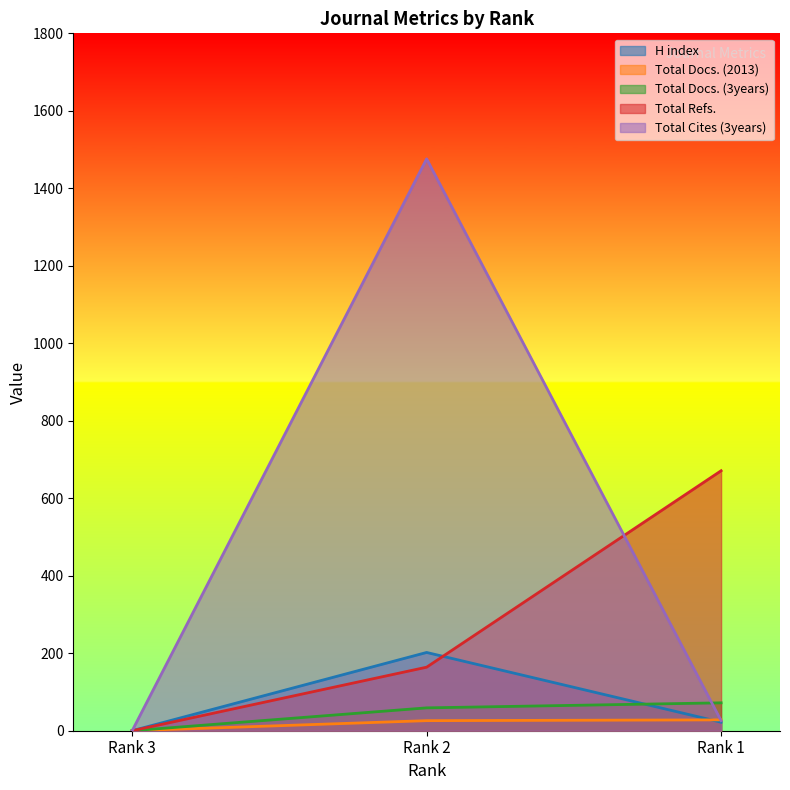

What is the sum of the Total Docs. (3years) values at Rank 3 and Rank 1?

72